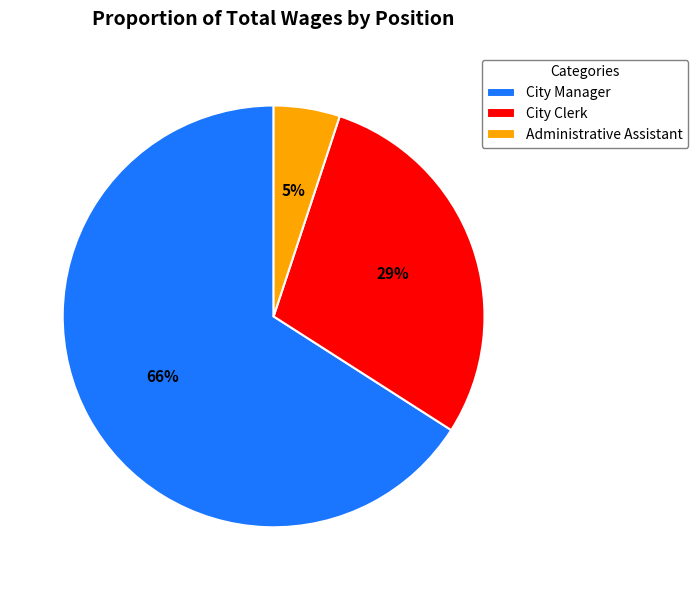

How many segments does this pie chart have?

3